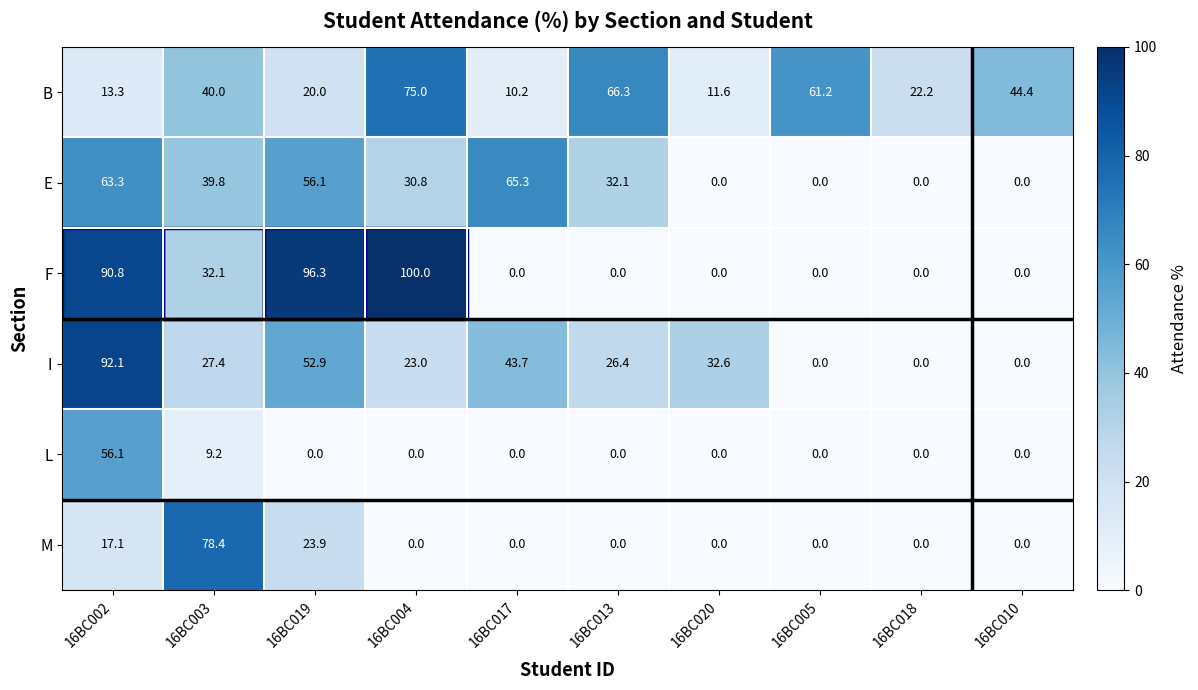

What is the spread (max minus min) of values at 16BC020?

32.6